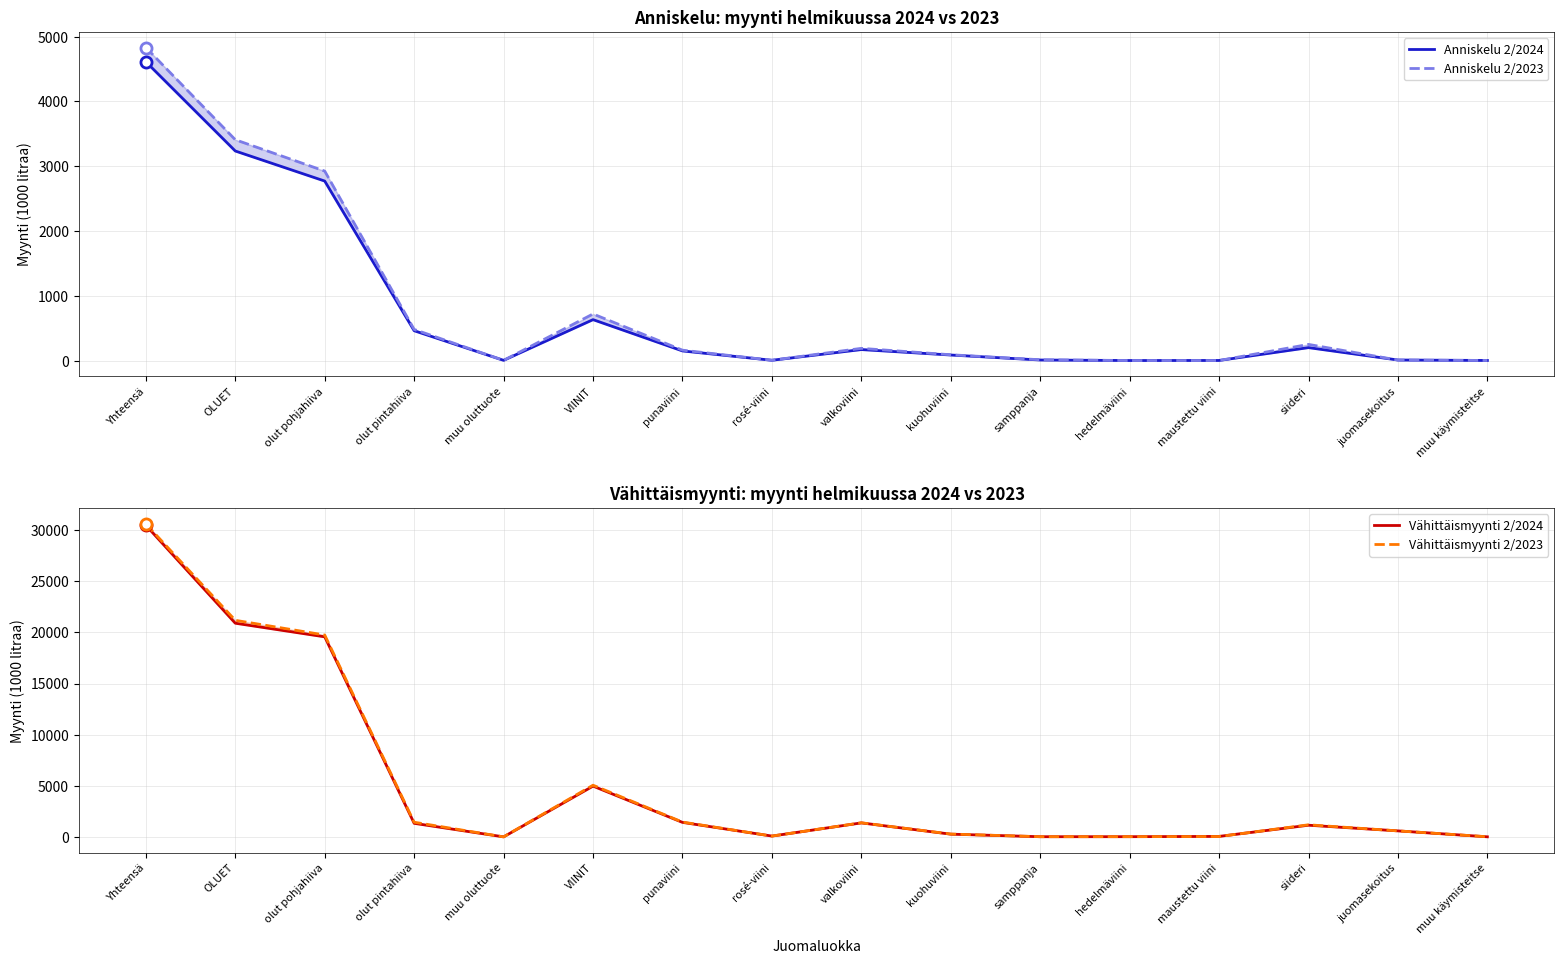

How many lines are shown in the chart?

4